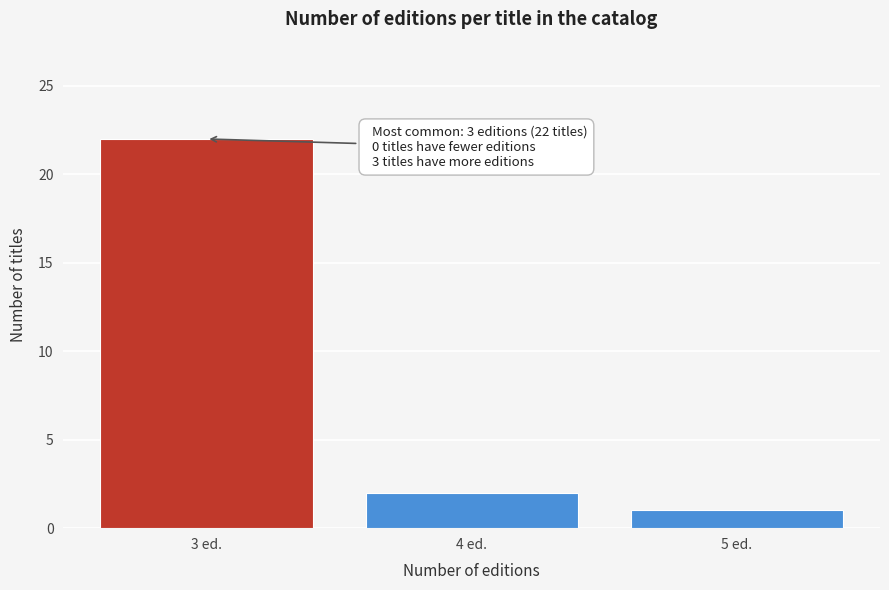

Reading right to left, transcribe all the data shown in this chart.

1	2	22